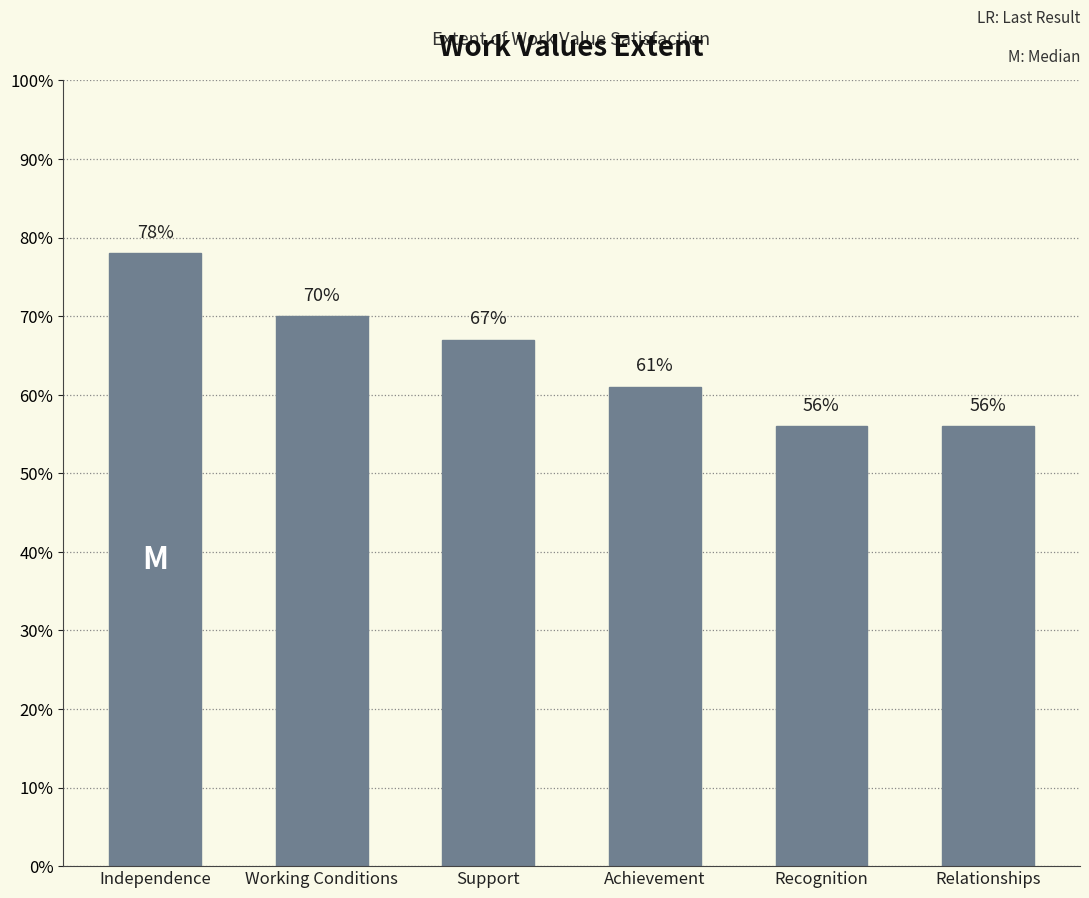

Which has a higher value, Recognition or Working Conditions?

Working Conditions